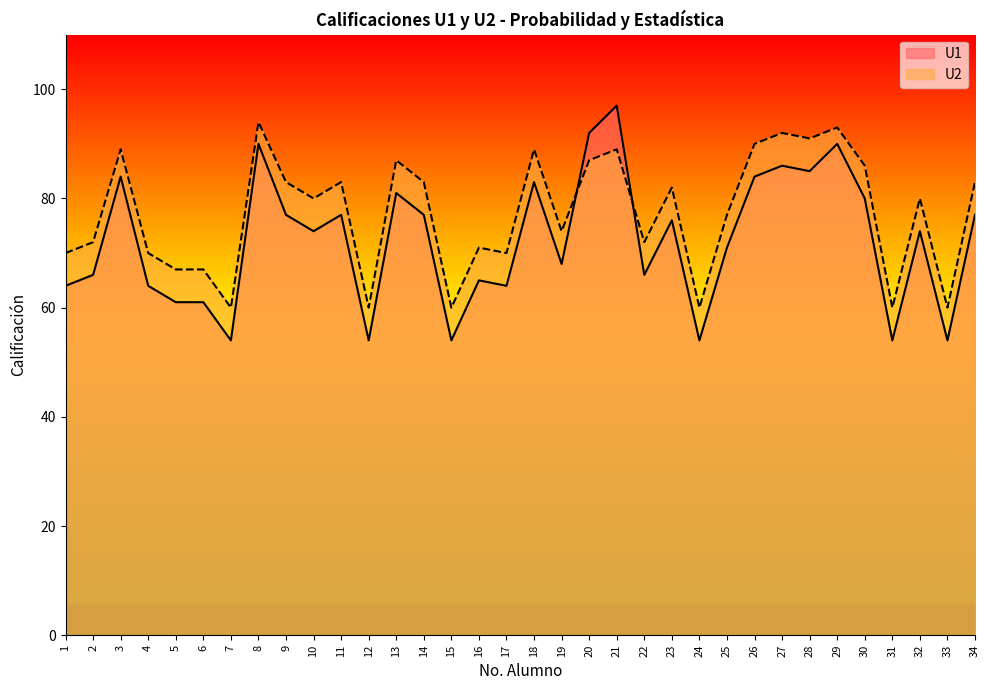

What is the value of the U2 point at the 23rd from the left?

82